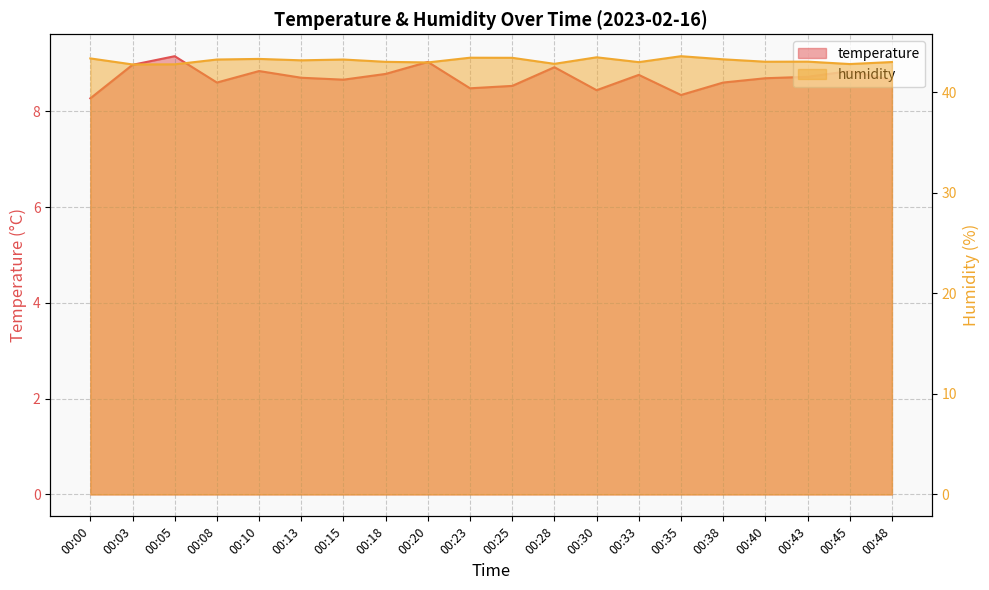

Read the humidity value at 00:43.

43.1